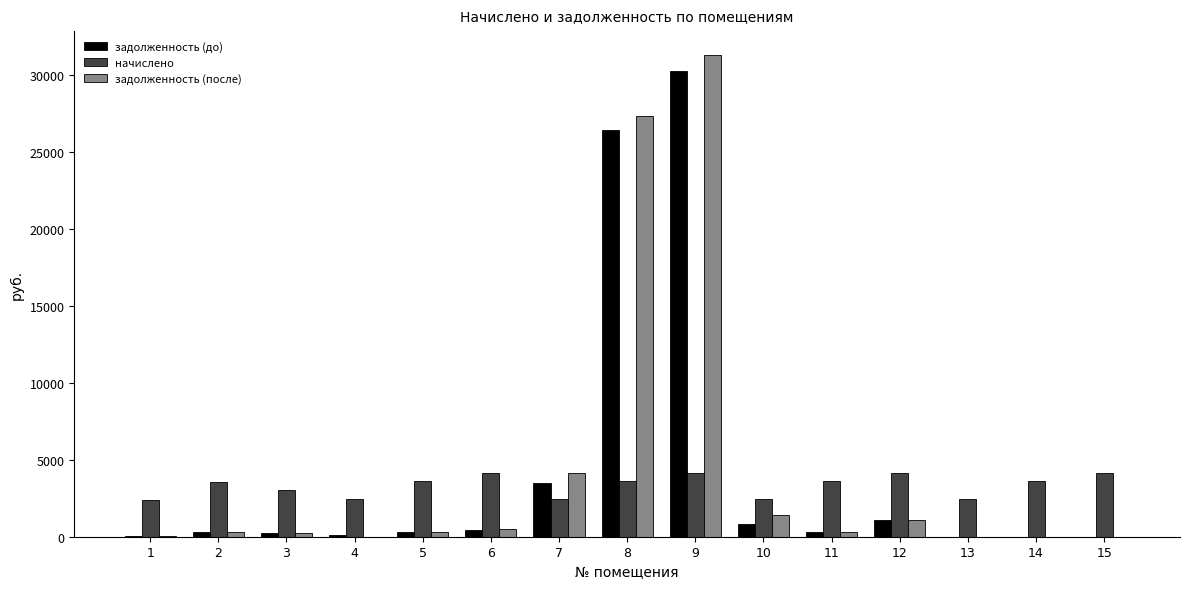

What is the sum of all задолженность (после) values?

66900.8